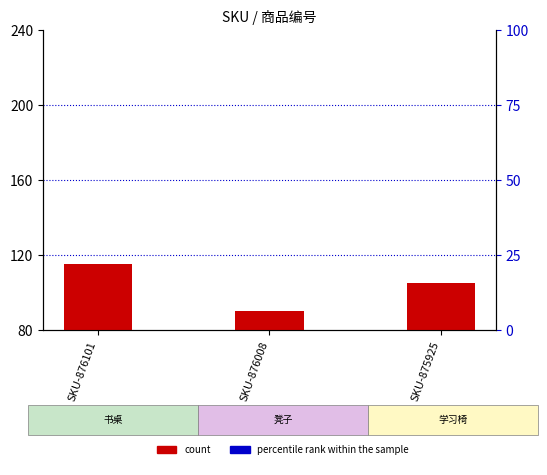

Which series reaches the minimum Y coordinate?

count